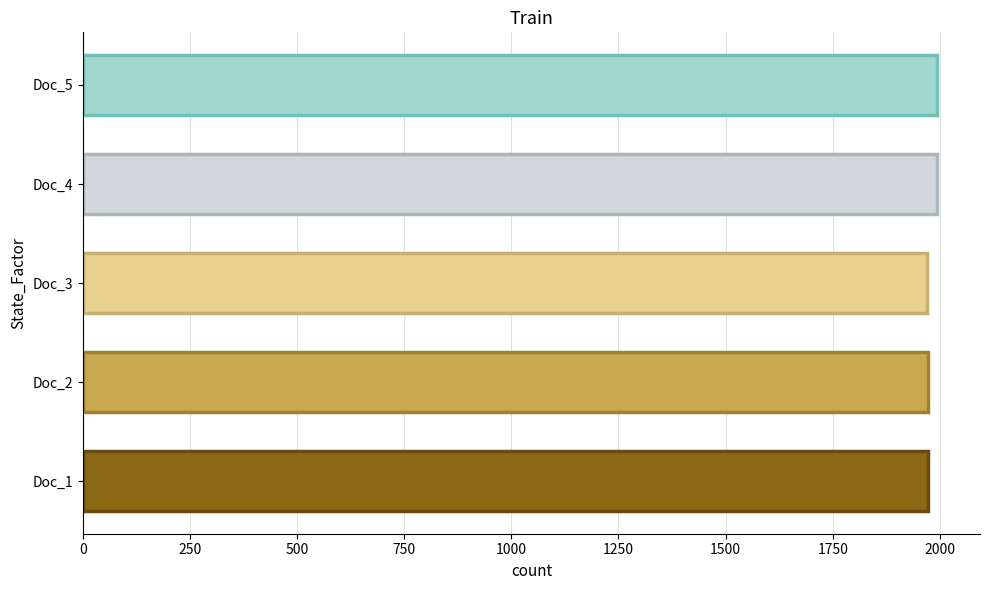

How many series are shown in this chart?

1